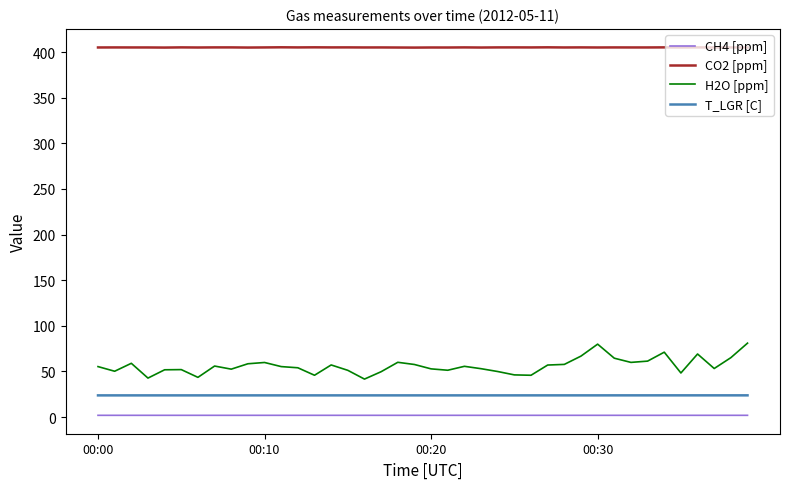

Does the chart have visible grid lines?

No